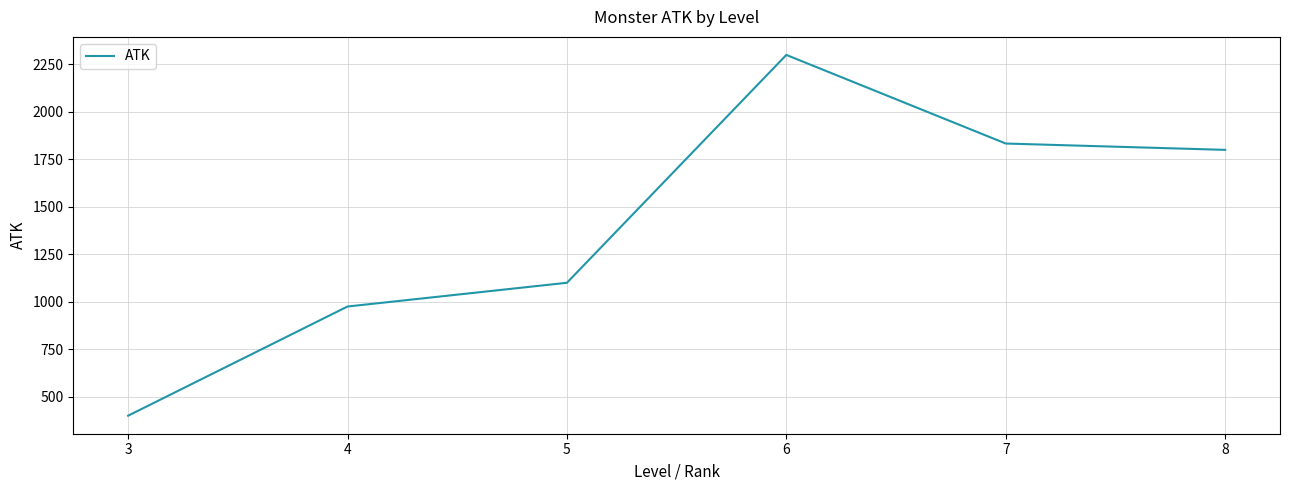

What is the ratio of the value at 4 to the value at 5?

0.9